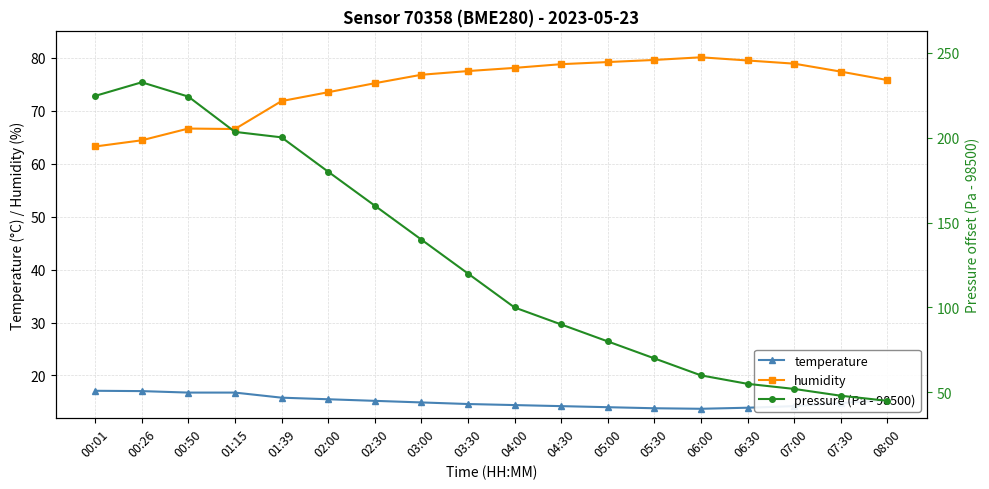

List the series in order of their peak value, lowest first.

temperature, humidity, pressure (Pa - 98500)